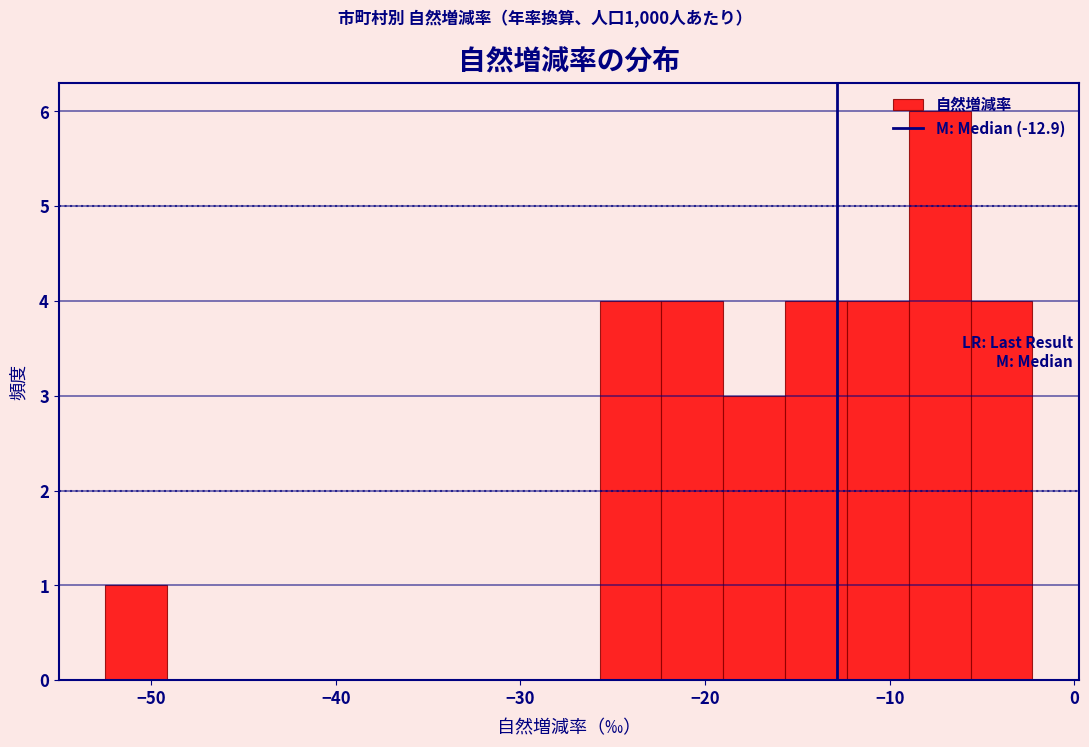

Around what value on the x-axis is the tallest bar? Give the approximate position of its centre, as read against the axis.

-7